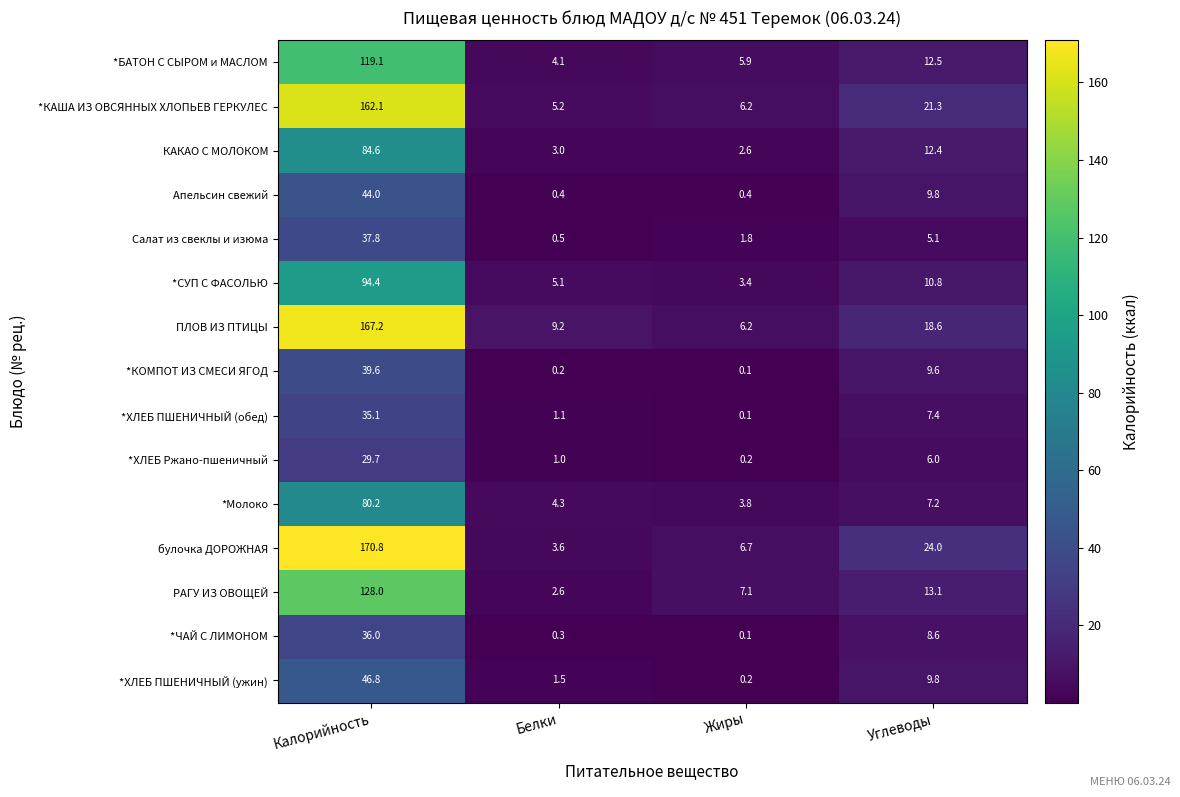

Between Калорийность and Жиры, which series saw the biggest shift?

булочка ДОРОЖНАЯ